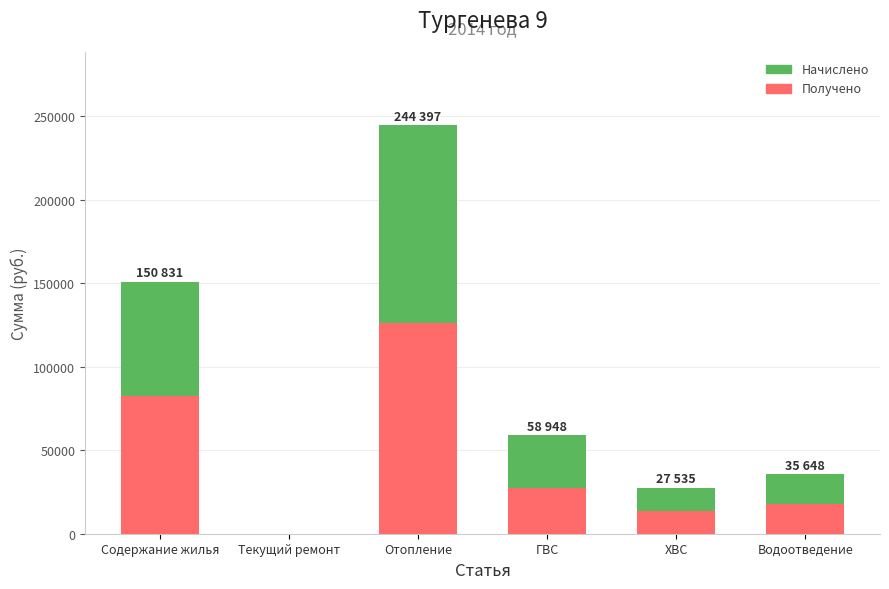

At which category is the sum across all series the highest?

Отопление